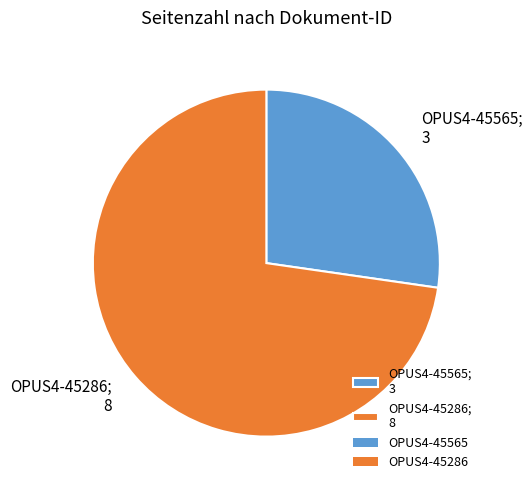

True or false: OPUS4-45565 accounts for 27% of the total.

True